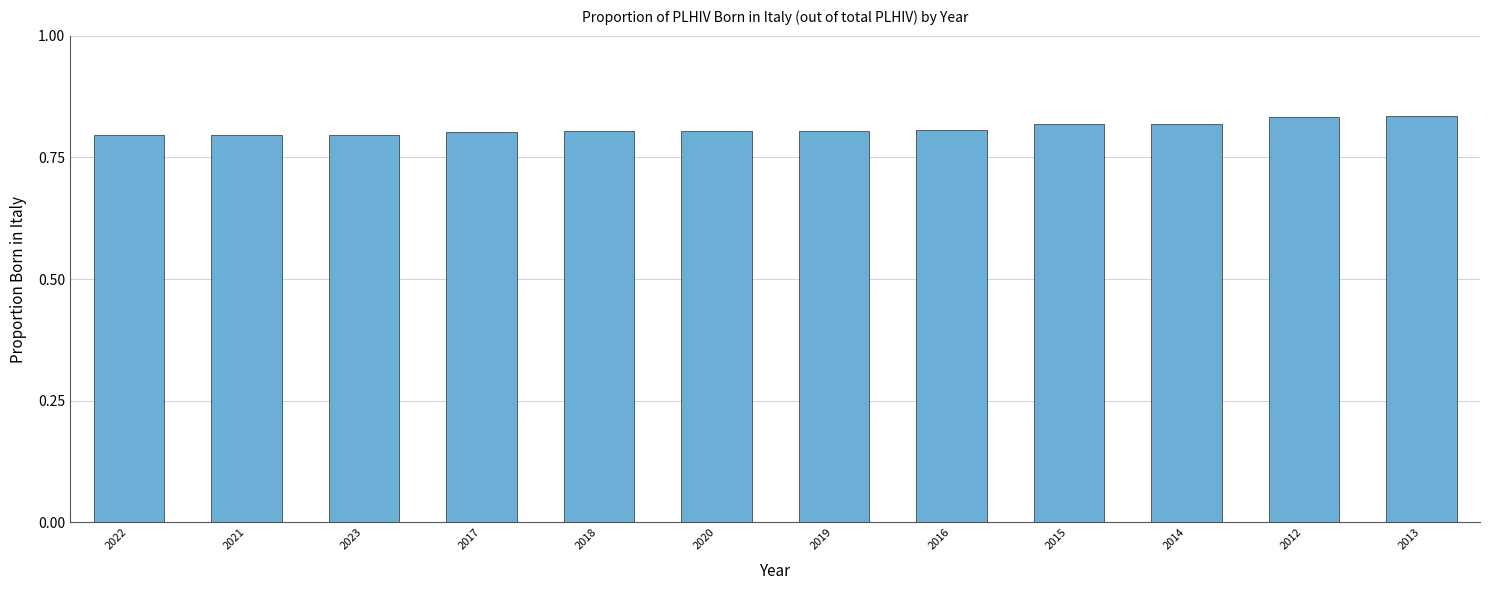

The chart shows a value of 0.8 at 2016. True or false?

True